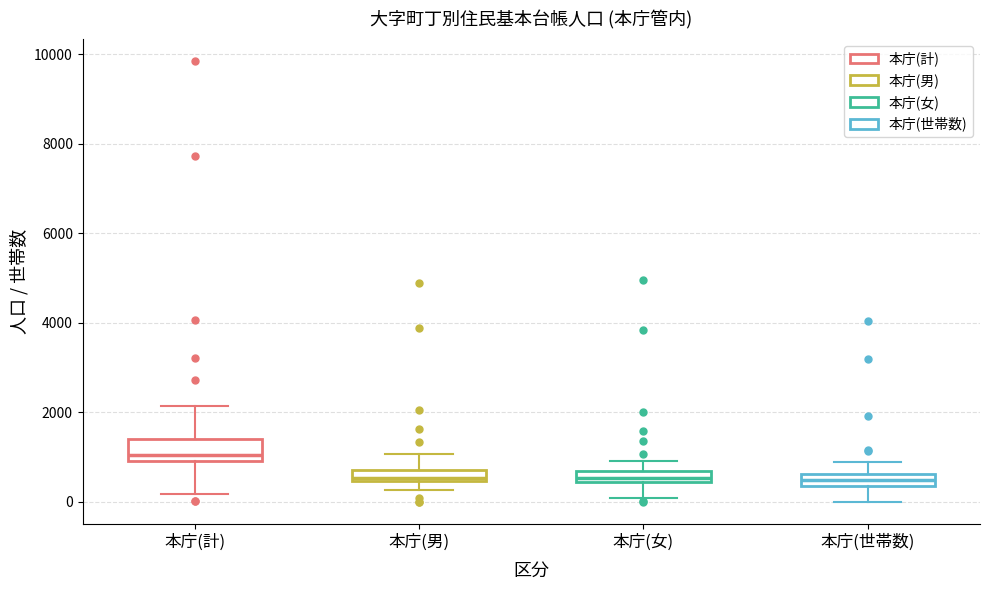

Where is the upper edge of the box for 本庁(世帯数) on the y-axis? The values are not printed on the chart, so give them approximately, as read against the axis.

600